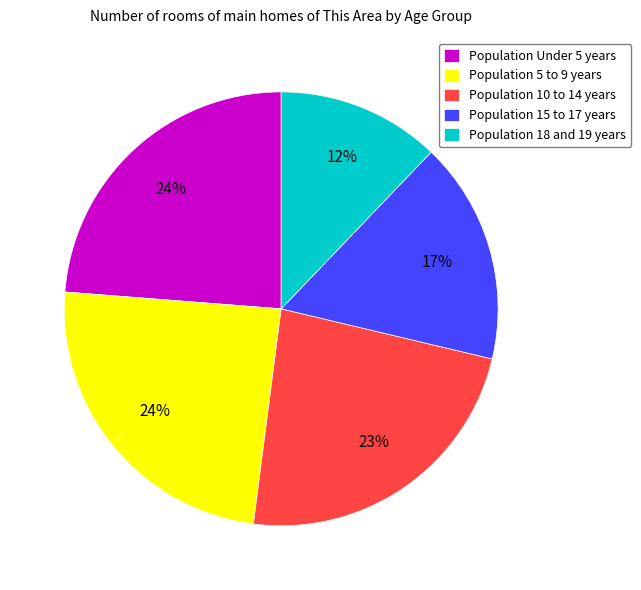

Is there a majority slice in this chart?

No